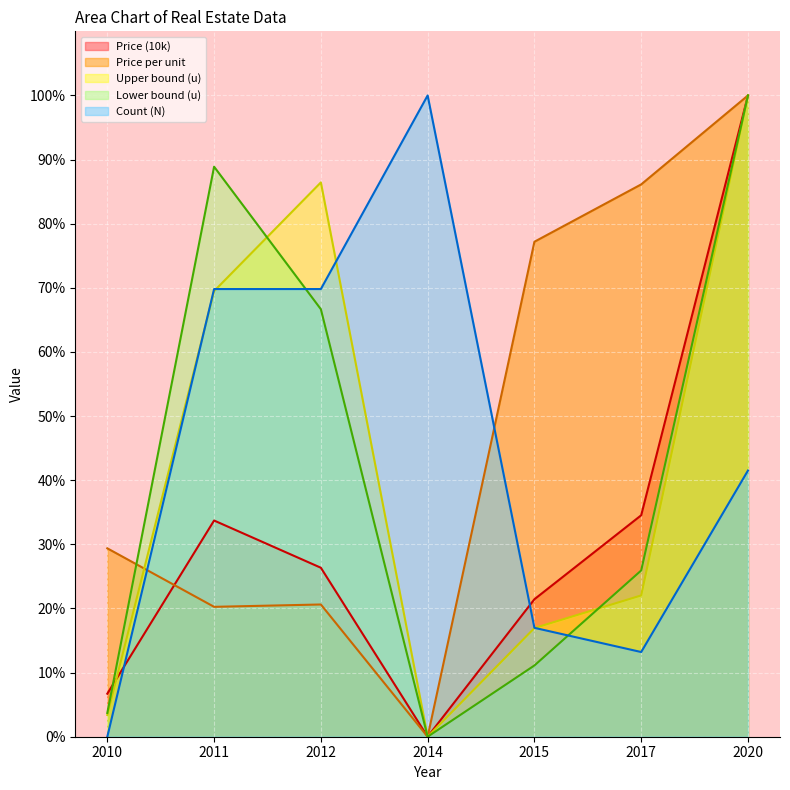

At how many categories does at least one series exceed 80?

5